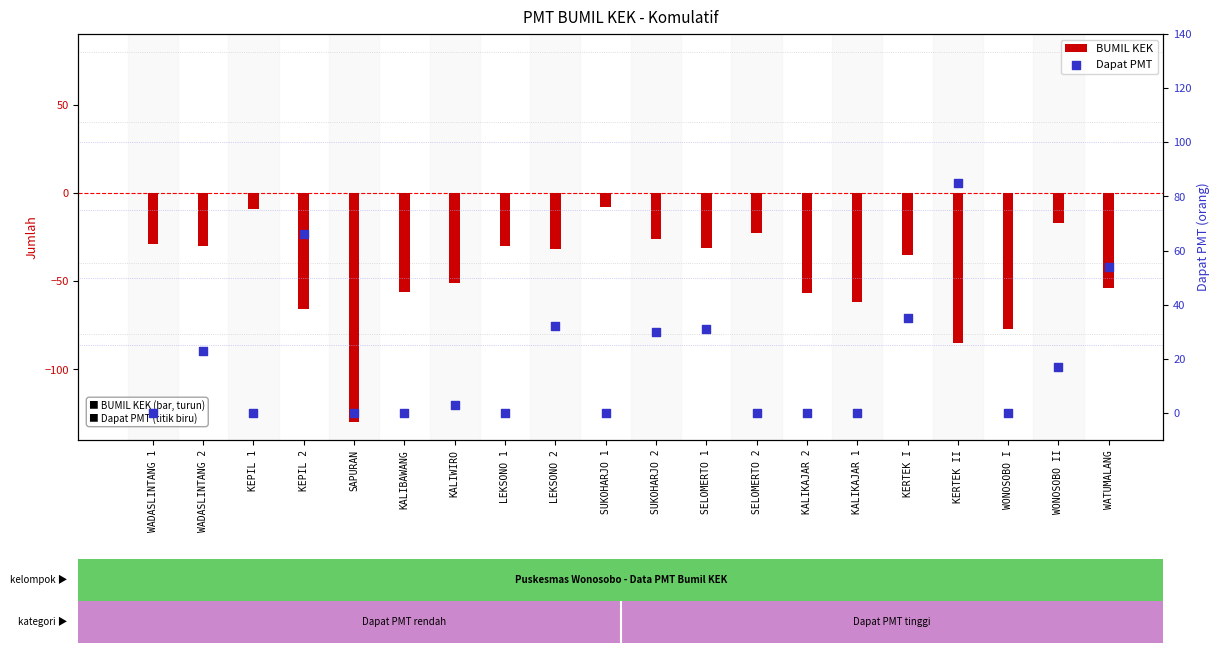

What are all the series names shown in the legend?

BUMIL KEK, Dapat PMT